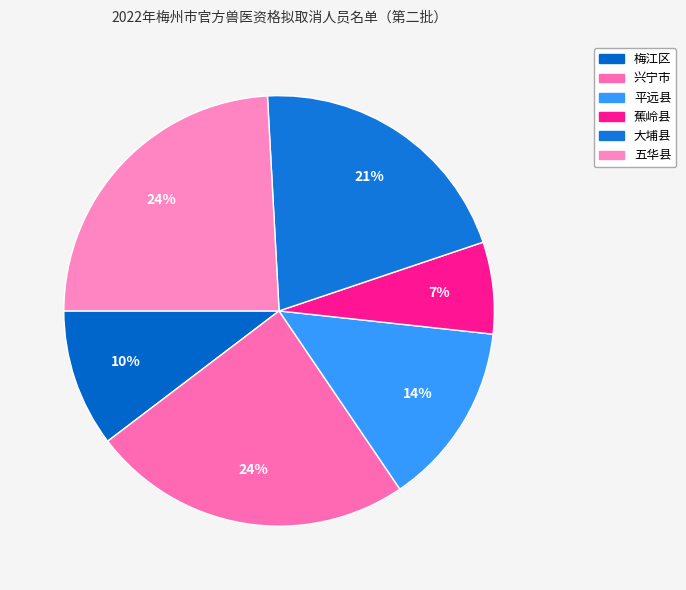

What is the smallest slice in the pie chart?

蕉岭县